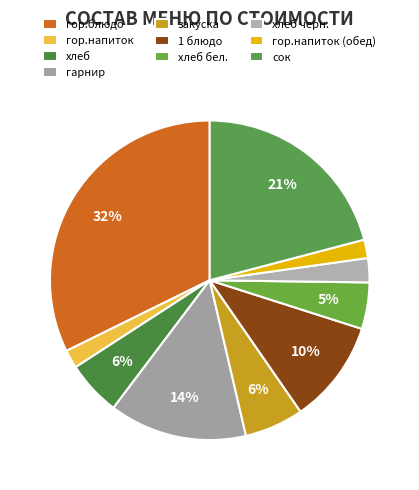

Count the number of slices in the pie.

10